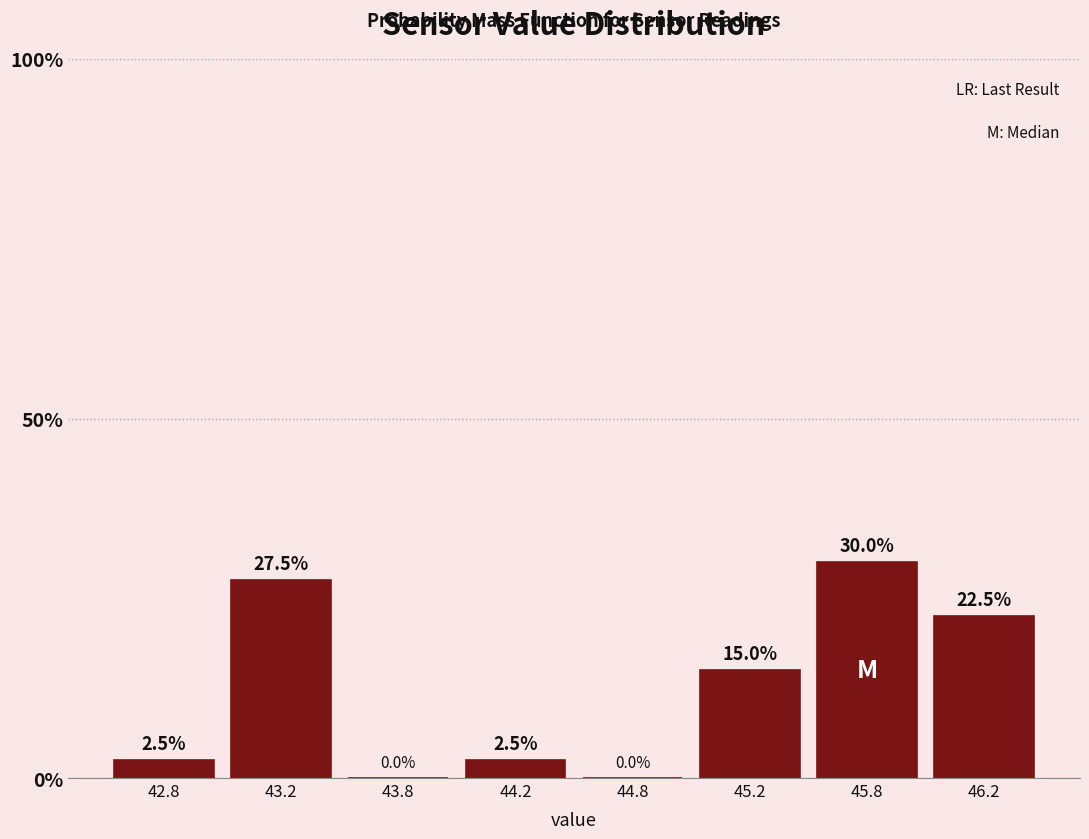

Reading left to right, list all the values displayed in this chart.

42.8=2.5	43.2=27.5	43.8=0.0	44.2=2.5	44.8=0.0	45.2=15.0	45.8=30.0	46.2=22.5